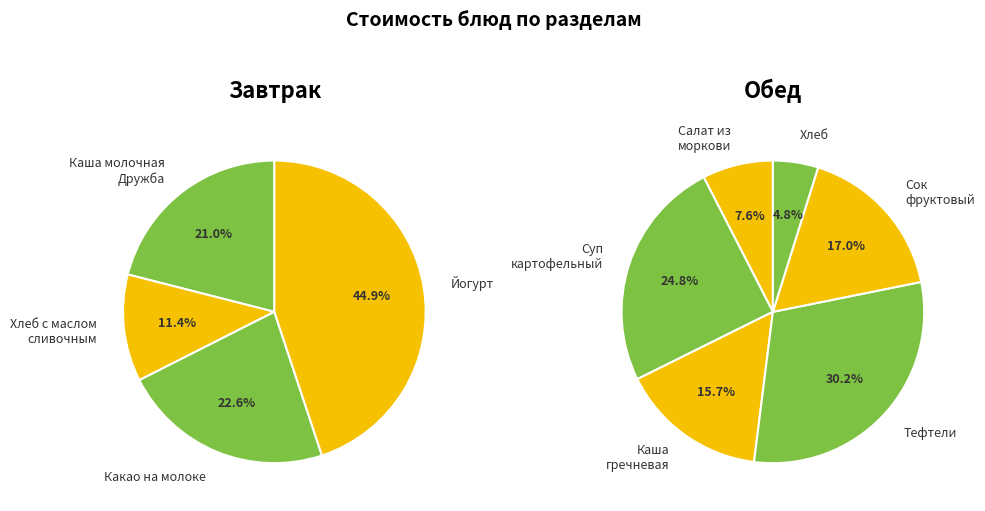

True or false: Хлеб с маслом
сливочным accounts for 10% of the total.

False